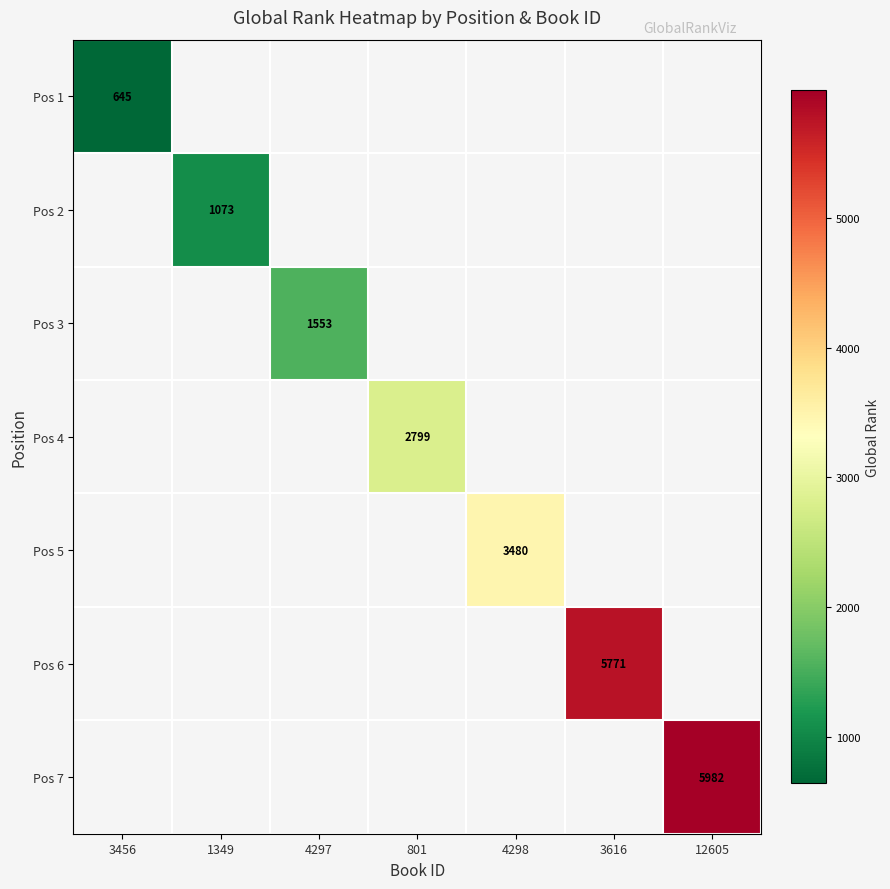

Is the value of Pos 1 at 801 greater than the value of Pos 7 at 801?

No